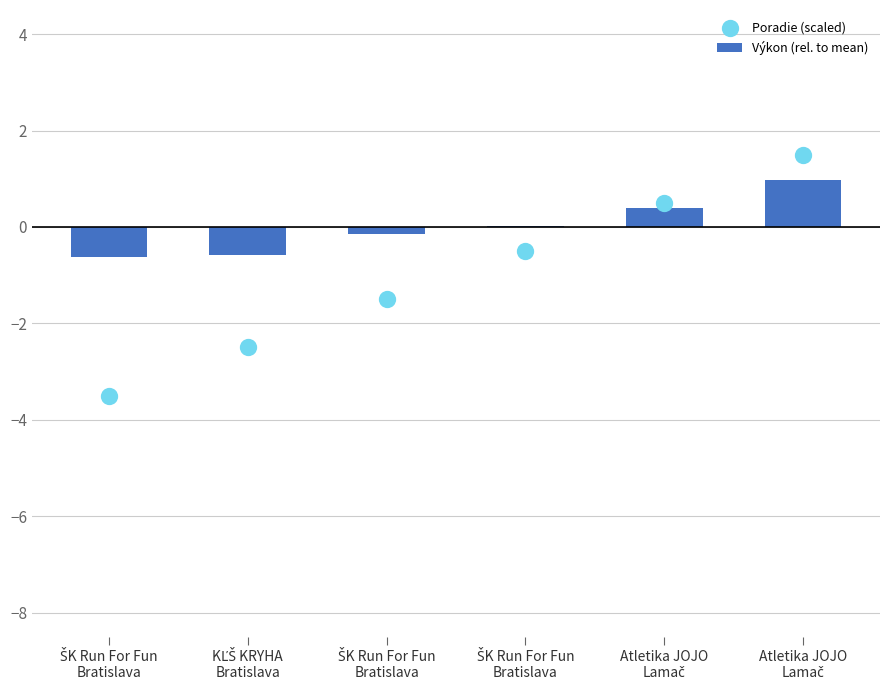

Which series reaches the maximum Y coordinate?

Poradie (scaled)